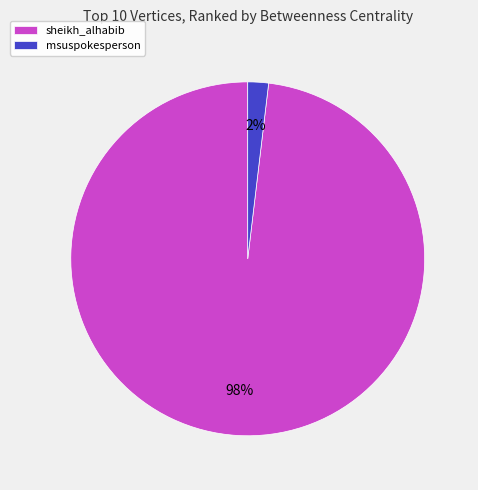

To the nearest percent, what is the average slice percentage?

50%